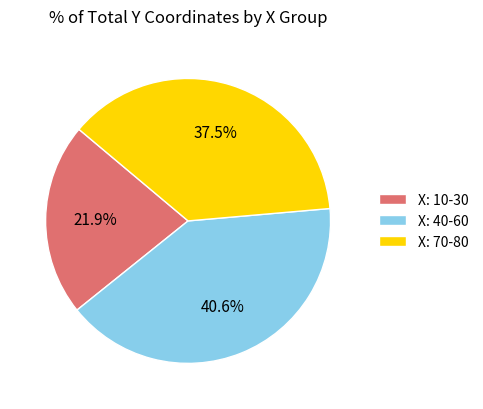

Rank the categories by value from highest to lowest.

X: 40-60, X: 70-80, X: 10-30